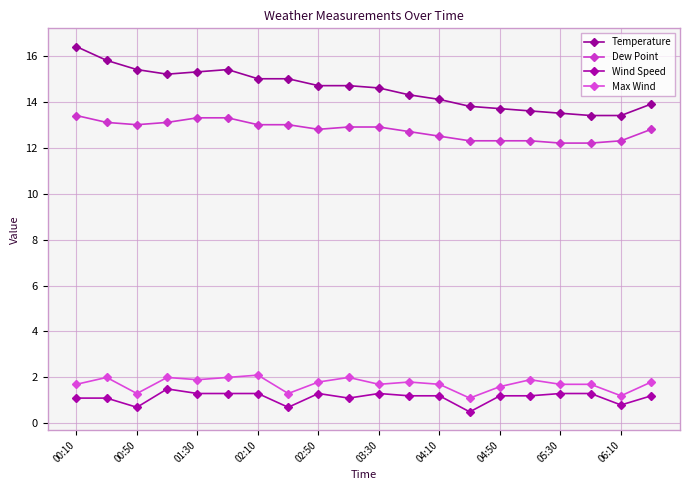

How many interior local valleys does the Wind Speed series have?

5